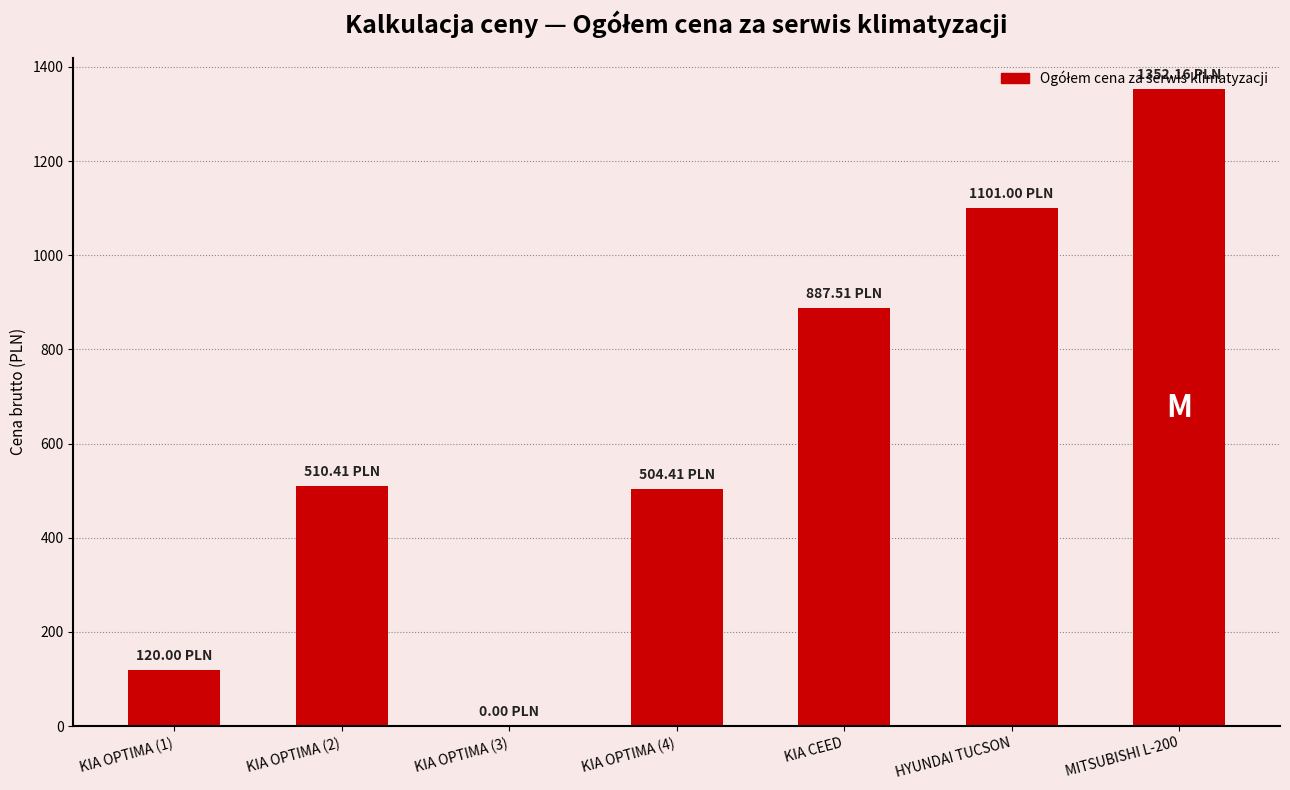

How many data points does each series have?

7